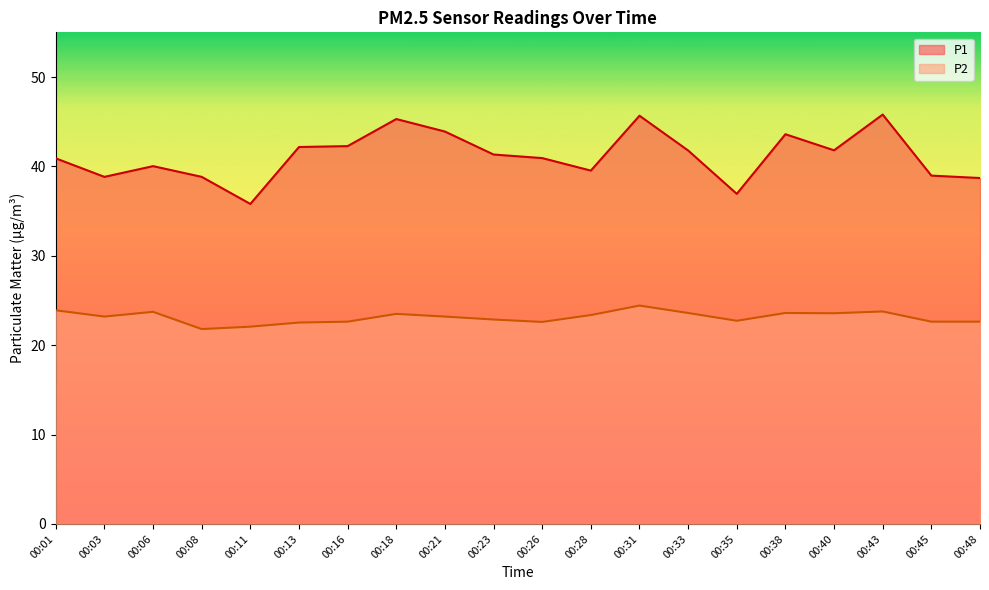

List the labels in order of P1 value, largest first.

00:43, 00:31, 00:18, 00:21, 00:38, 00:16, 00:13, 00:40, 00:33, 00:23, 00:26, 00:01, 00:06, 00:28, 00:45, 00:03, 00:08, 00:48, 00:35, 00:11